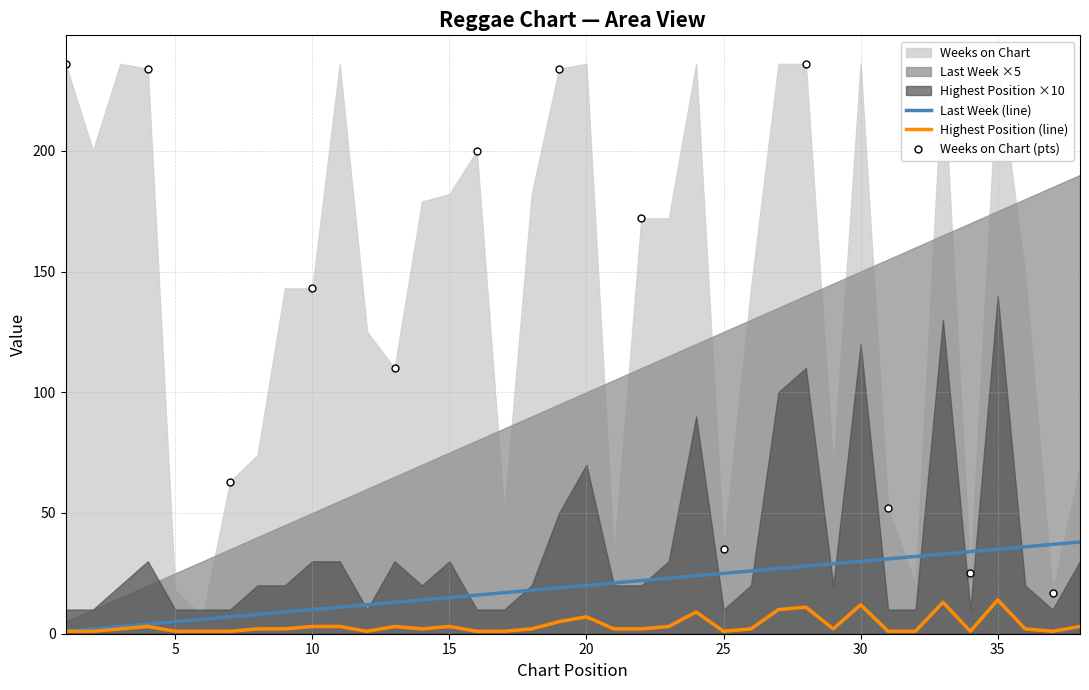

True or false: Last Week and Posicion mas alta intersect in this chart.

False